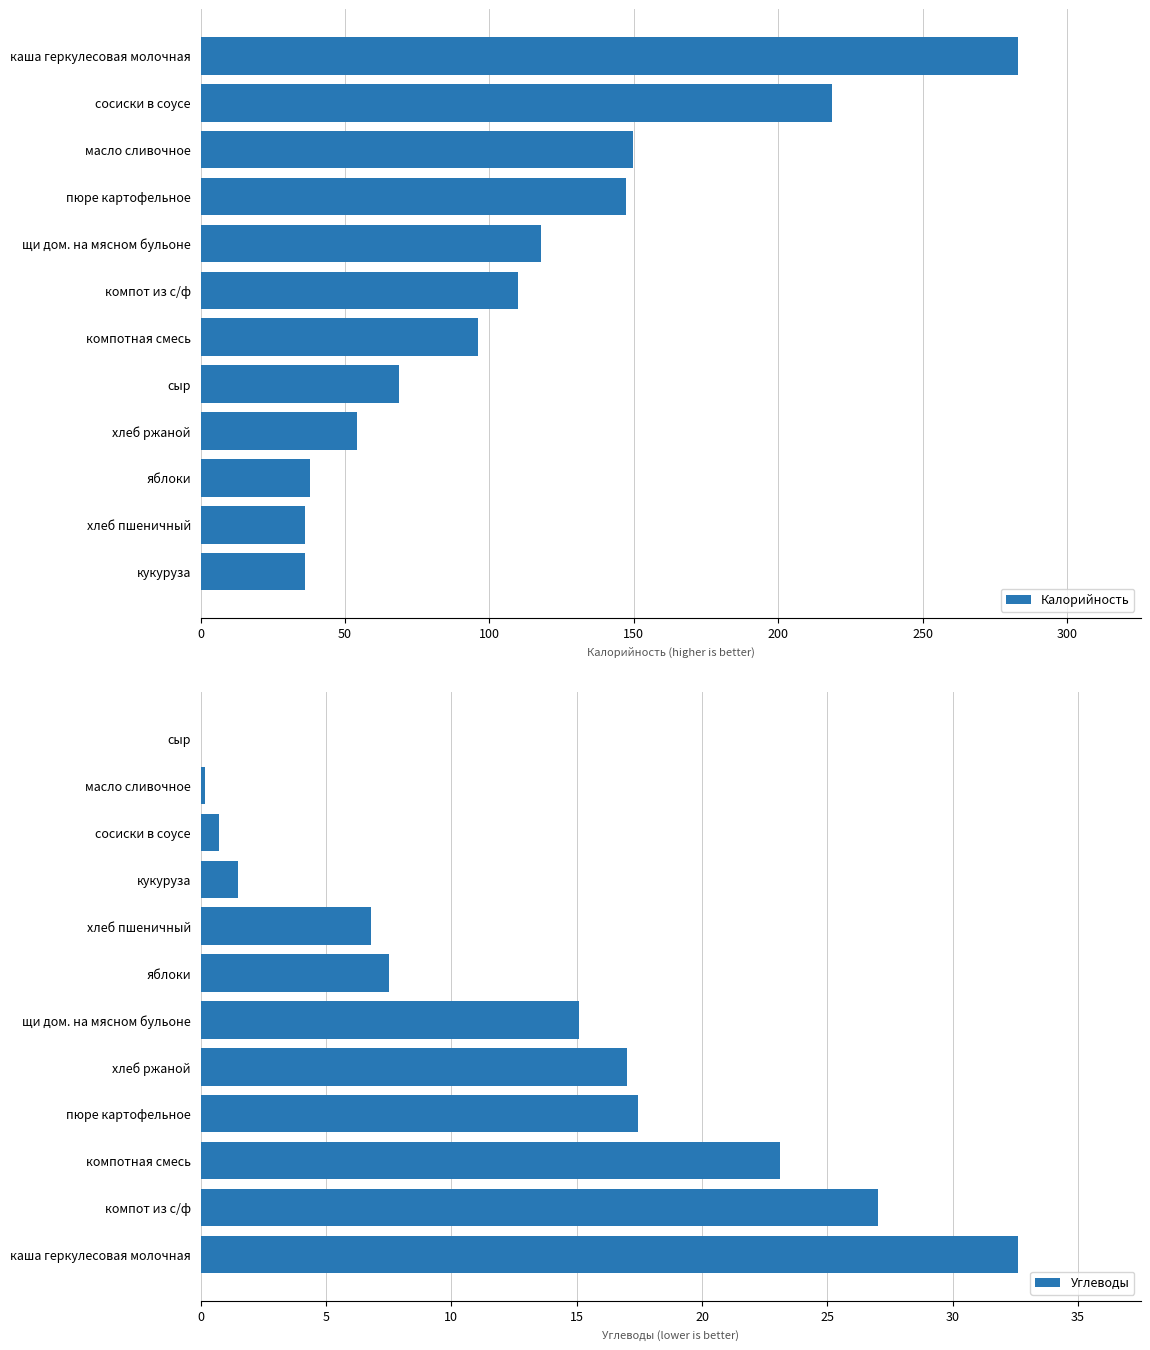

What is the difference between the second highest and second lowest values in the Углеводы series?

26.8